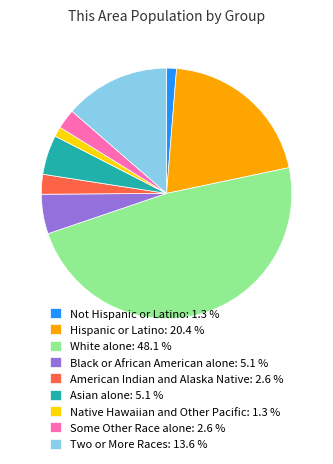

Is the sum of Native Hawaiian and Other Pacific: 1.3 % and Two or More Races: 13.6 % greater than half?

No